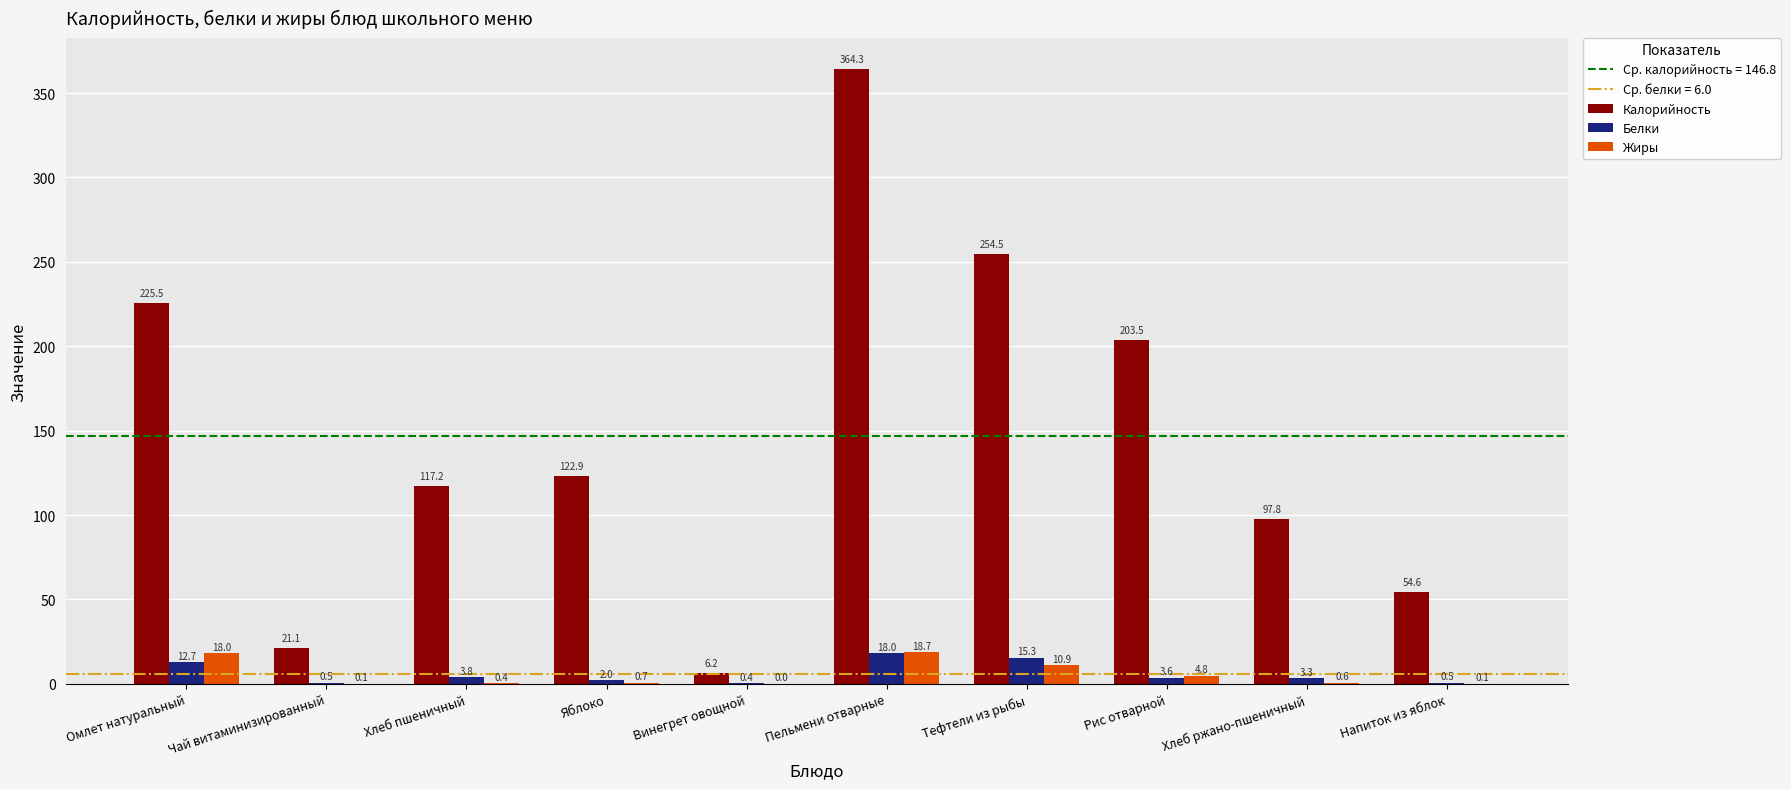

Between Хлеб пшеничный and Яблоко, which series saw the biggest shift?

Калорийность